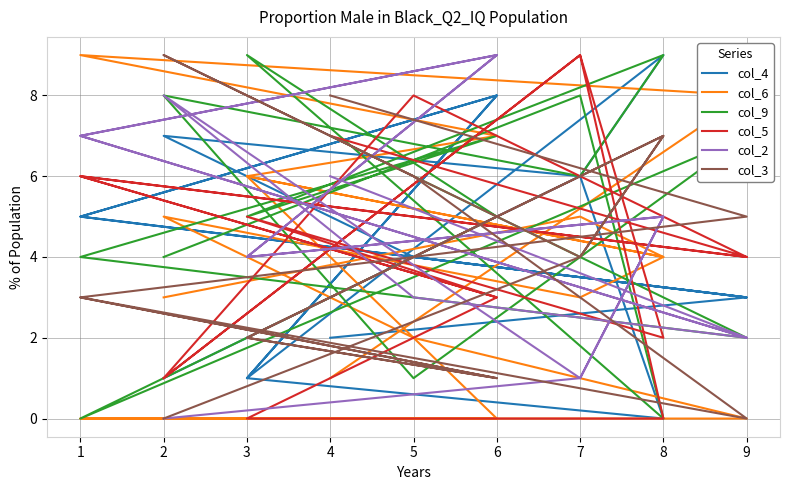

What are all the series names shown in the legend?

col_4, col_6, col_9, col_5, col_2, col_3